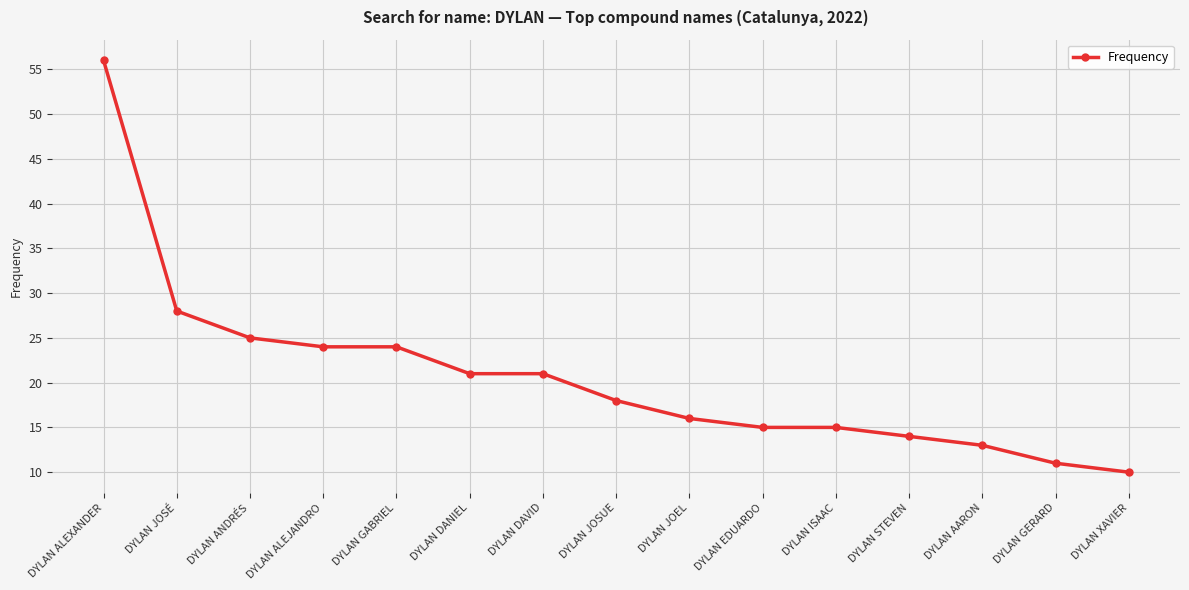

What is the maximum value shown in the chart?

56